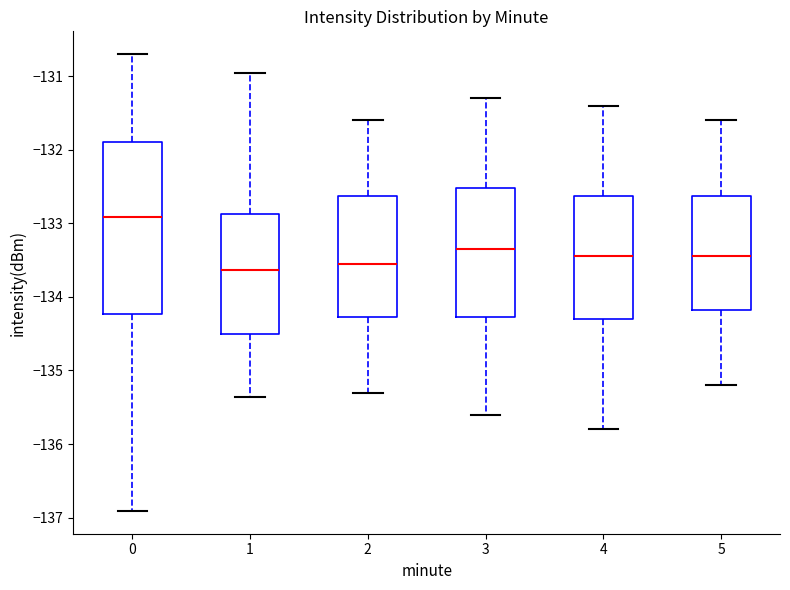

Reading left to right, read every box against the y-axis: the position of its median line, the range the box covers, and the ends of its whiskers. The values are not printed on the chart, so give them approximately, as read against the axis.

0: median -132.9, box -134.2 to -131.9, whiskers -136.9 to -130.7
1: median -133.6, box -134.5 to -132.9, whiskers -135.4 to -131.0
2: median -133.5, box -134.3 to -132.6, whiskers -135.3 to -131.6
3: median -133.3, box -134.3 to -132.5, whiskers -135.6 to -131.3
4: median -133.4, box -134.3 to -132.6, whiskers -135.8 to -131.4
5: median -133.4, box -134.2 to -132.6, whiskers -135.2 to -131.6